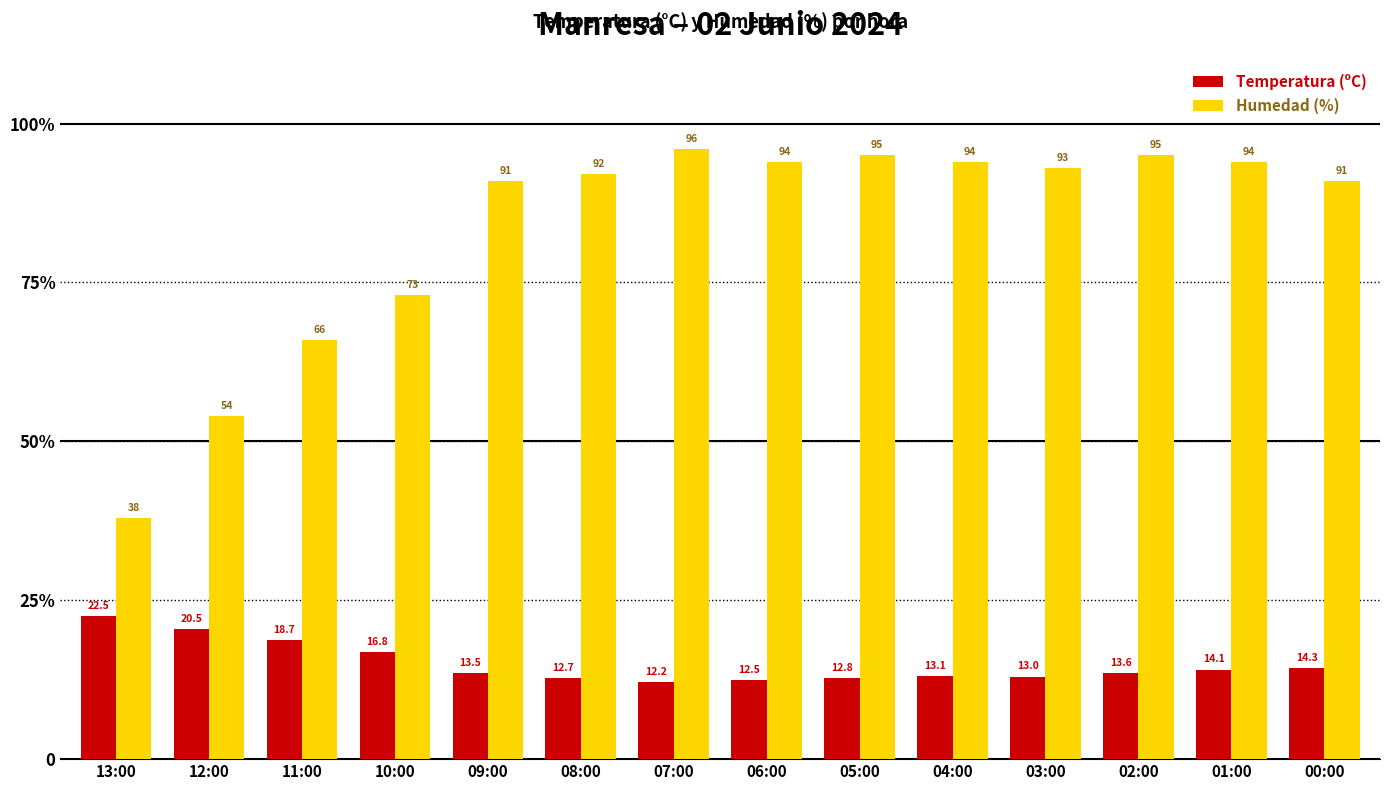

What is the difference between the maximum and minimum values in the Temperatura (ºC) series?

10.3